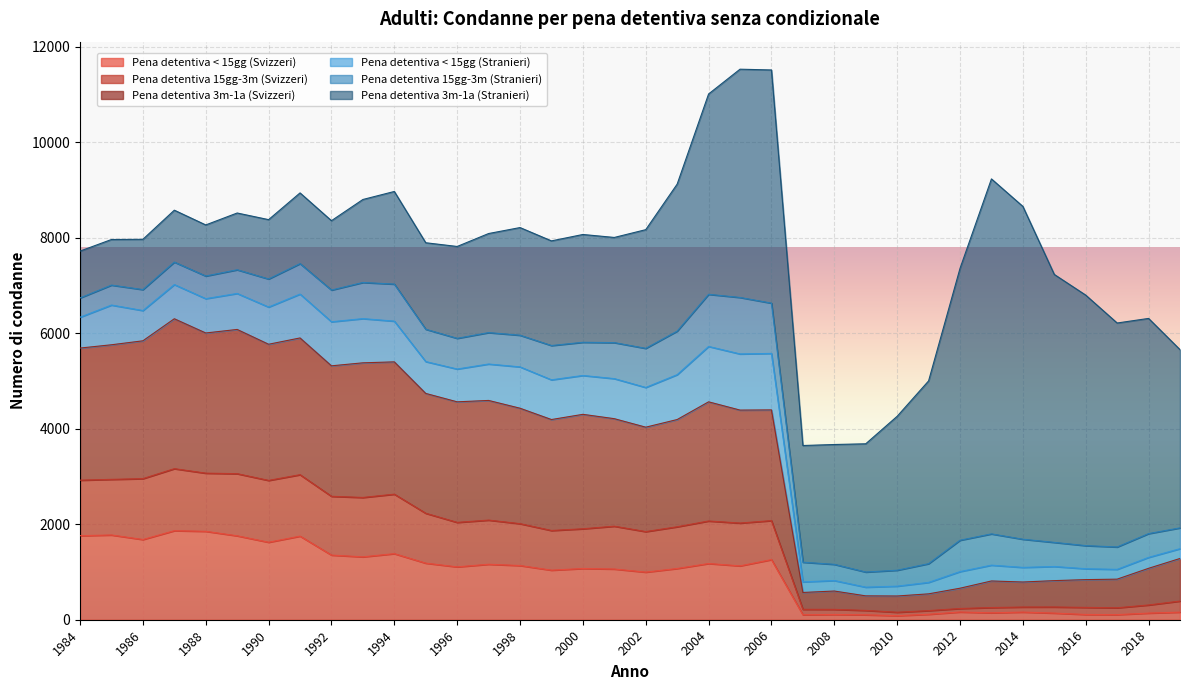

Does the chart display data point markers on the line(s)?

No